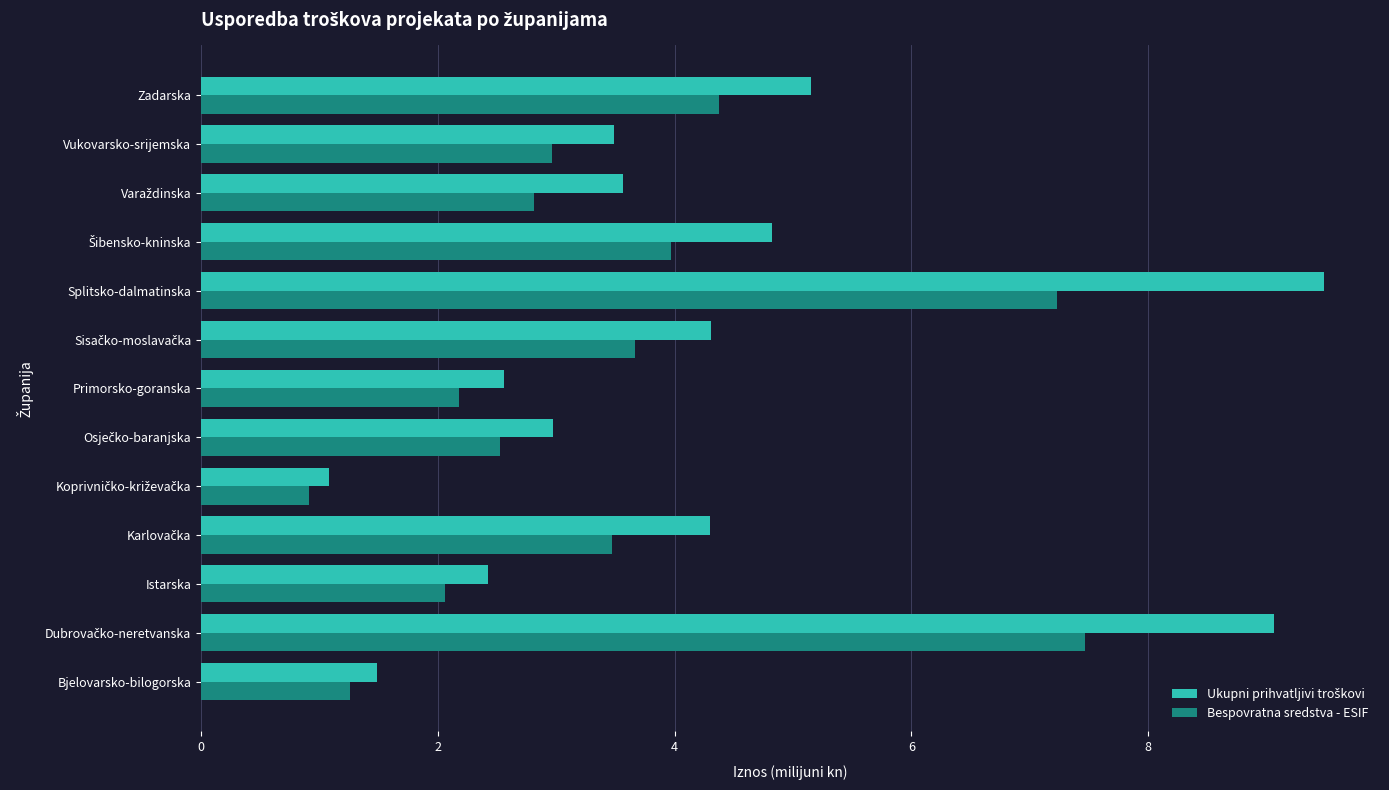

What is the minimum value for Bespovratna sredstva - ESIF?

0.9